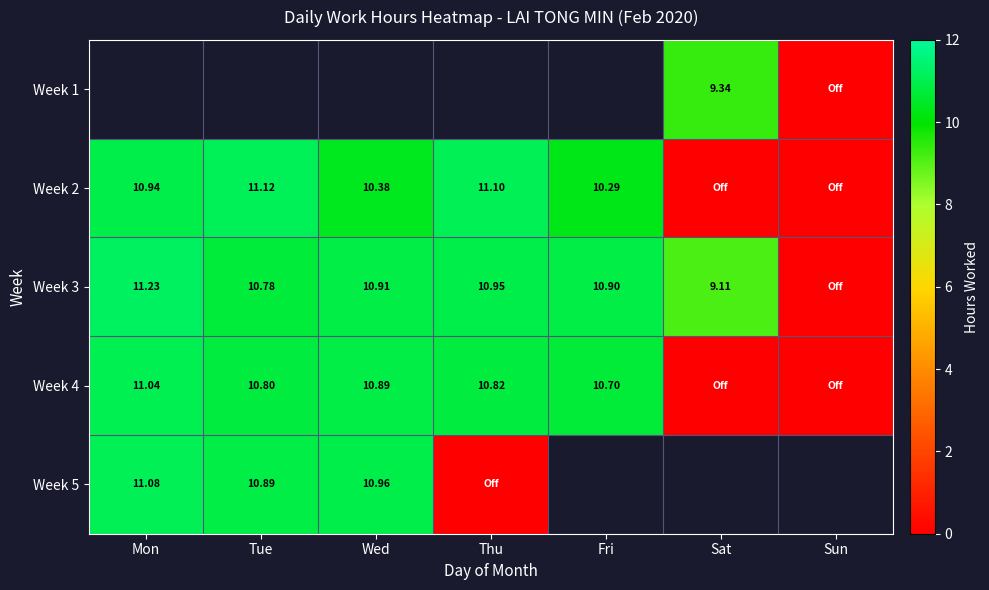

At which label is Week 4 closest to 5?

Sat